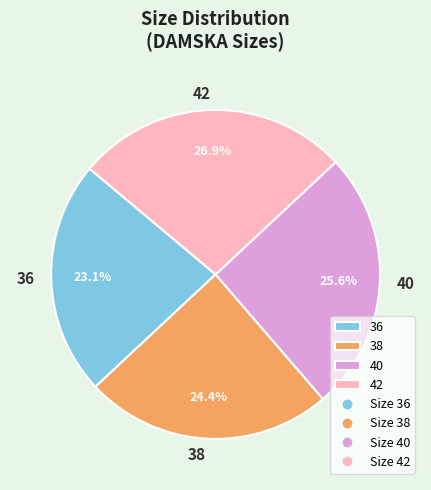

Approximately how many times larger is the value at 42 compared to 38?

1.1